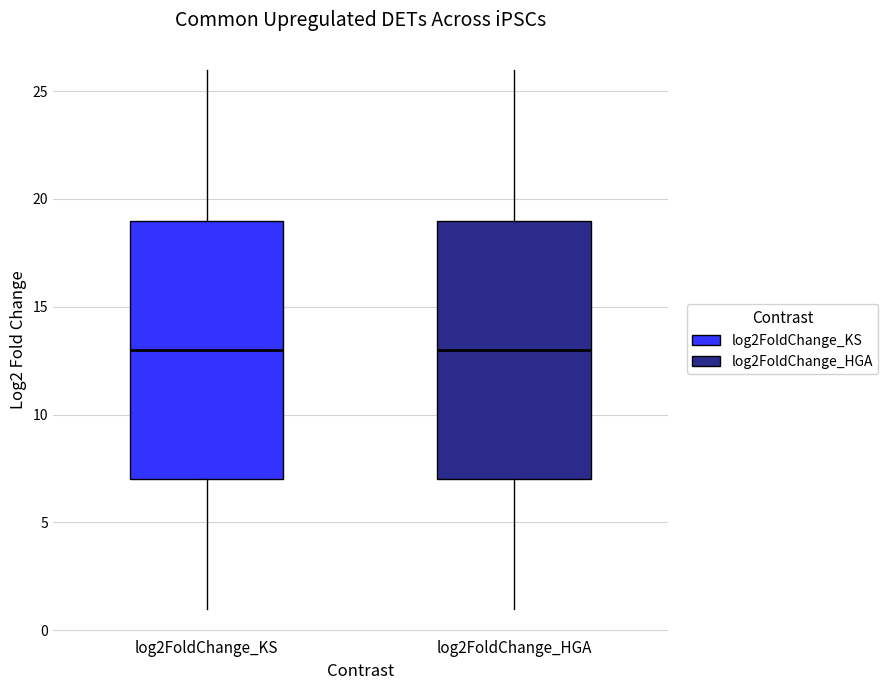

Reading left to right, transcribe this box plot: for each box, give where its median line is, the range the box spans, and where its two whiskers end, as read against the y-axis. The values are not printed on the chart, so give them approximately, as read against the axis.

log2FoldChange_KS: median 13, box 7 to 19, whiskers 1 to 26
log2FoldChange_HGA: median 13, box 7 to 19, whiskers 1 to 26